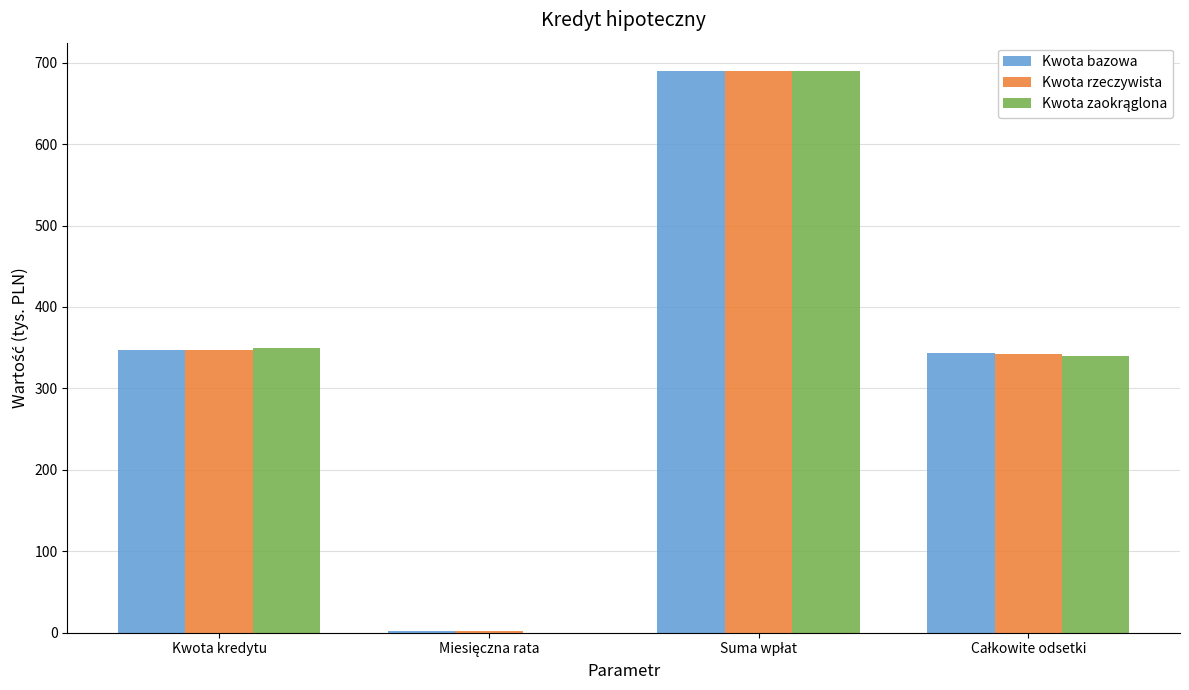

What is the maximum value shown in the chart?

690.0